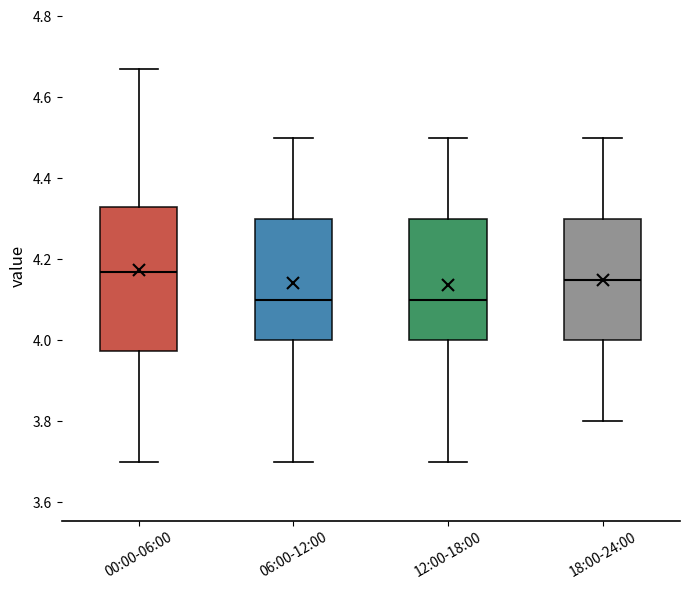

Where does the median line of the box for 06:00-12:00 sit on the y-axis? The values are not printed on the chart, so give them approximately, as read against the axis.

4.10